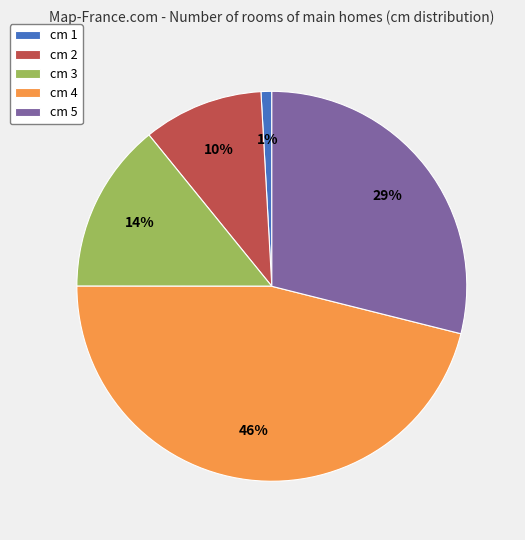

Combined, do cm 2 and cm 1 account for over 50%?

No